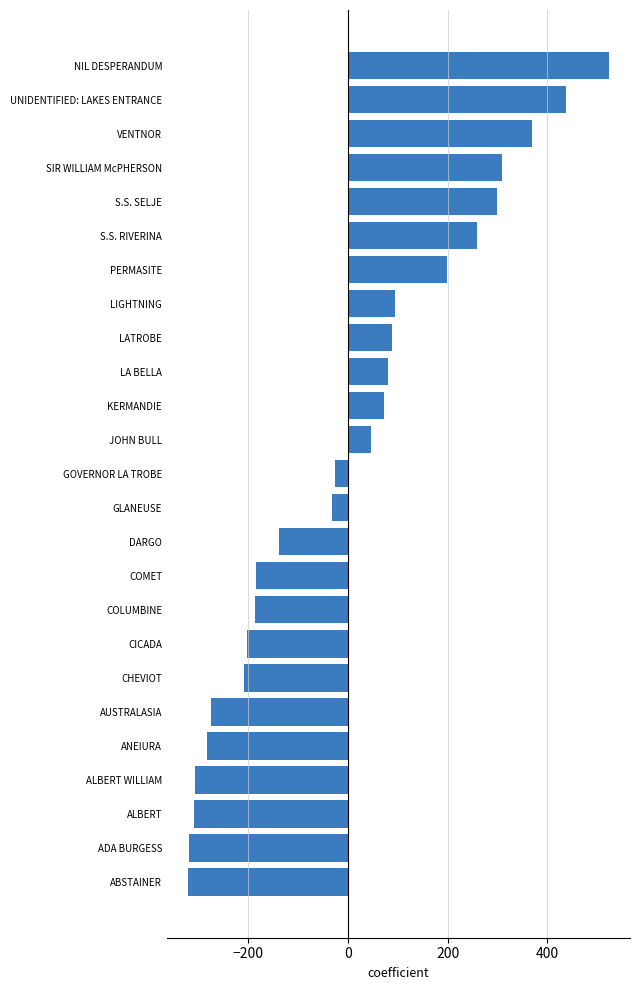

What is the smallest value displayed?

-319.8